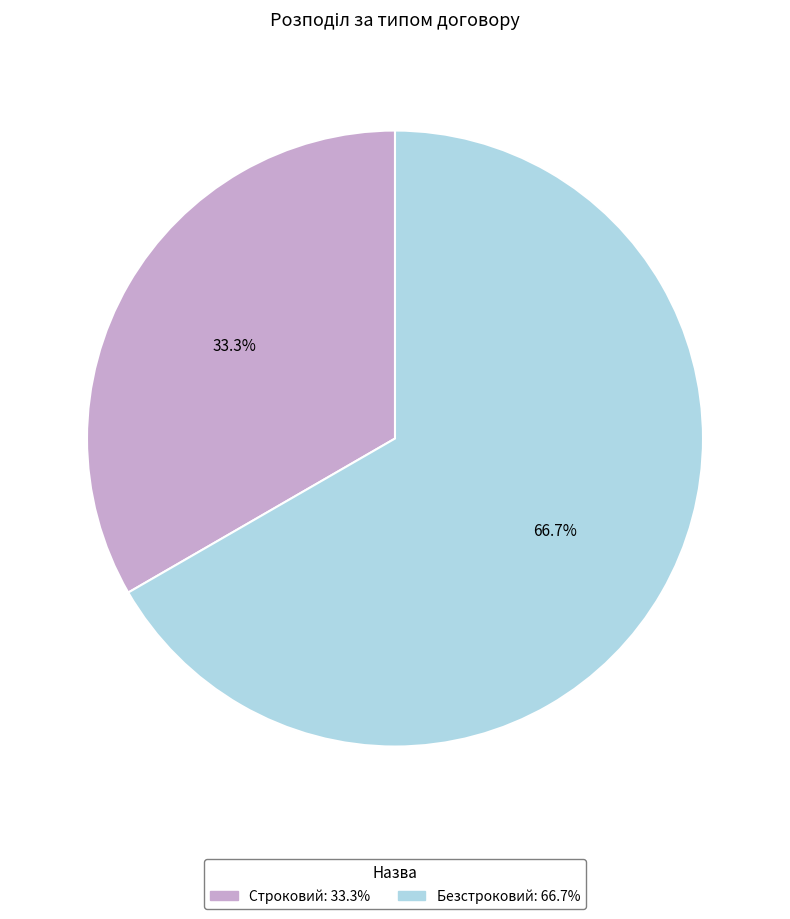

What percentage is NOT represented by Безстроковий?

33.3%